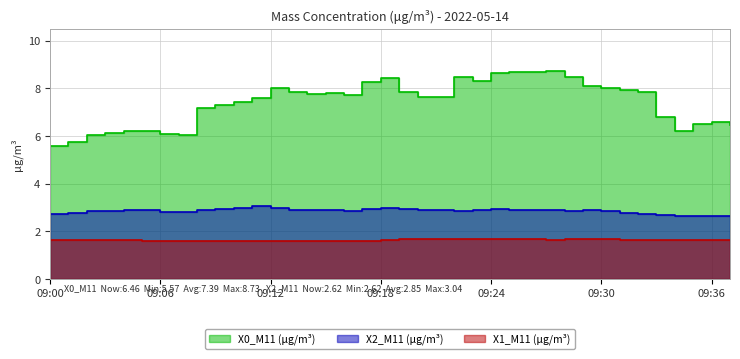

At which label is X0_M11 (μg/m³) closest to 7?

09:08